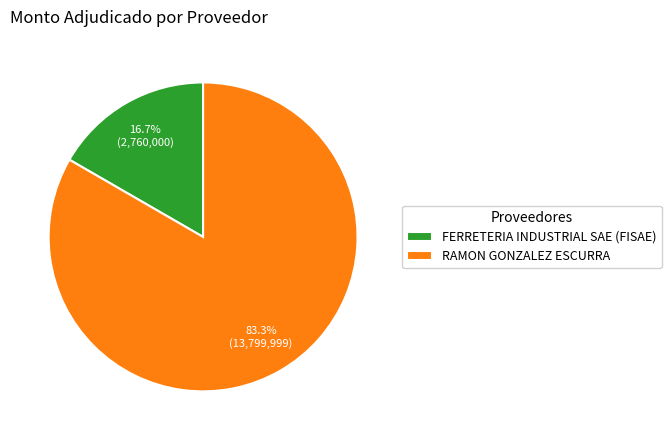

Approximately how many times larger is the value at RAMON GONZALEZ ESCURRA compared to FERRETERIA INDUSTRIAL SAE (FISAE)?

5.0